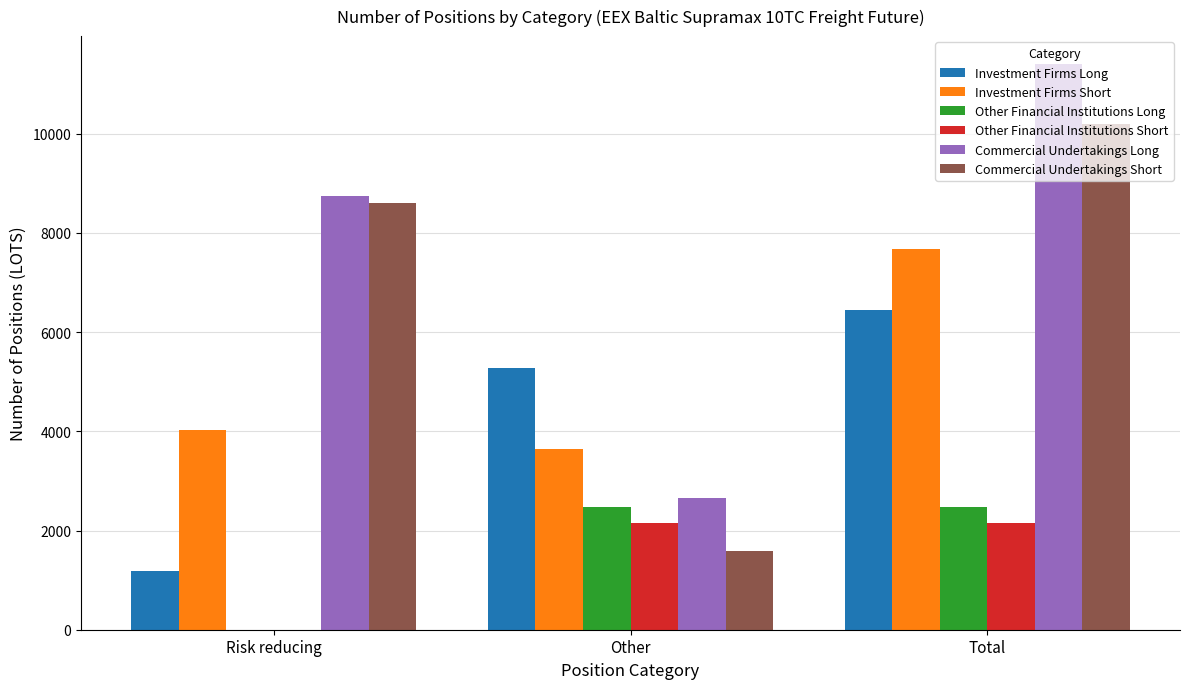

Which series has the largest total across all categories?

Commercial Undertakings Long